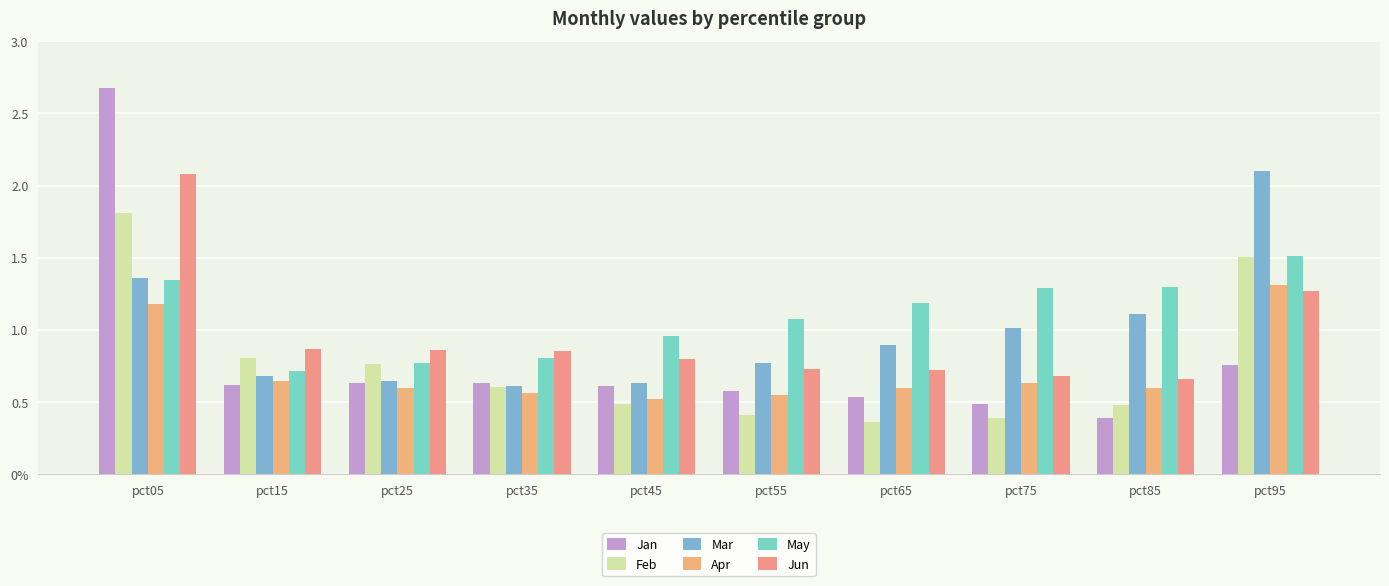

Which series has the widest spread of values?

Jan